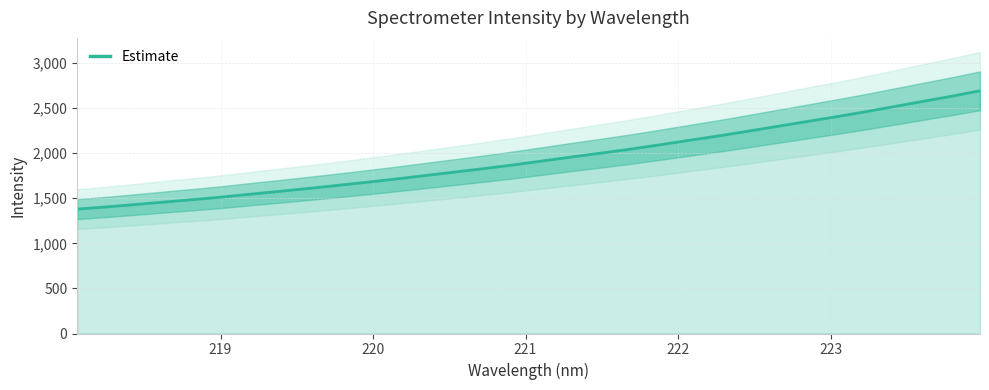

What is the minimum value for Estimate?

1379.7